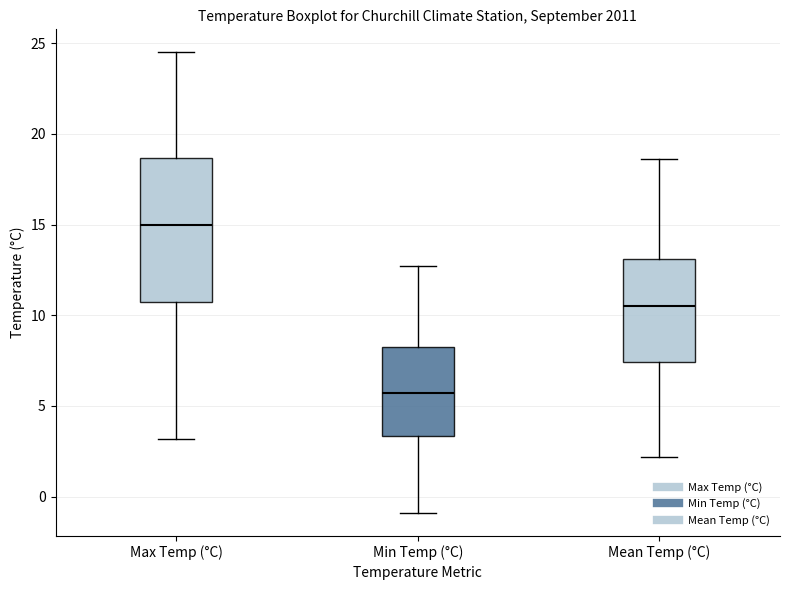

Reading left to right, read every box against the y-axis: the position of its median line, the range the box covers, and the ends of its whiskers. The values are not printed on the chart, so give them approximately, as read against the axis.

Max Temp (°C): median 15.0, box 10.5 to 18.5, whiskers 3.0 to 24.5
Min Temp (°C): median 5.5, box 3.5 to 8.5, whiskers -1.0 to 12.5
Mean Temp (°C): median 10.5, box 7.5 to 13.0, whiskers 2.0 to 18.5